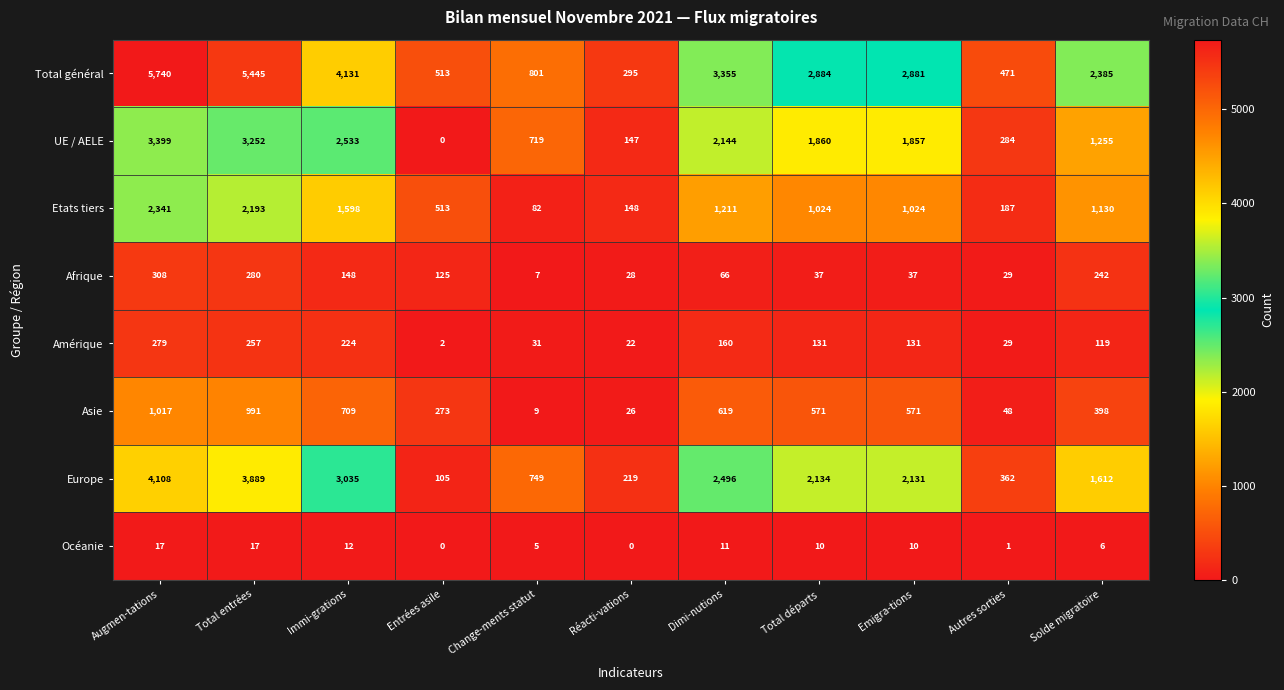

What value does the Afrique series have at Autres sorties, to the nearest 10?

30